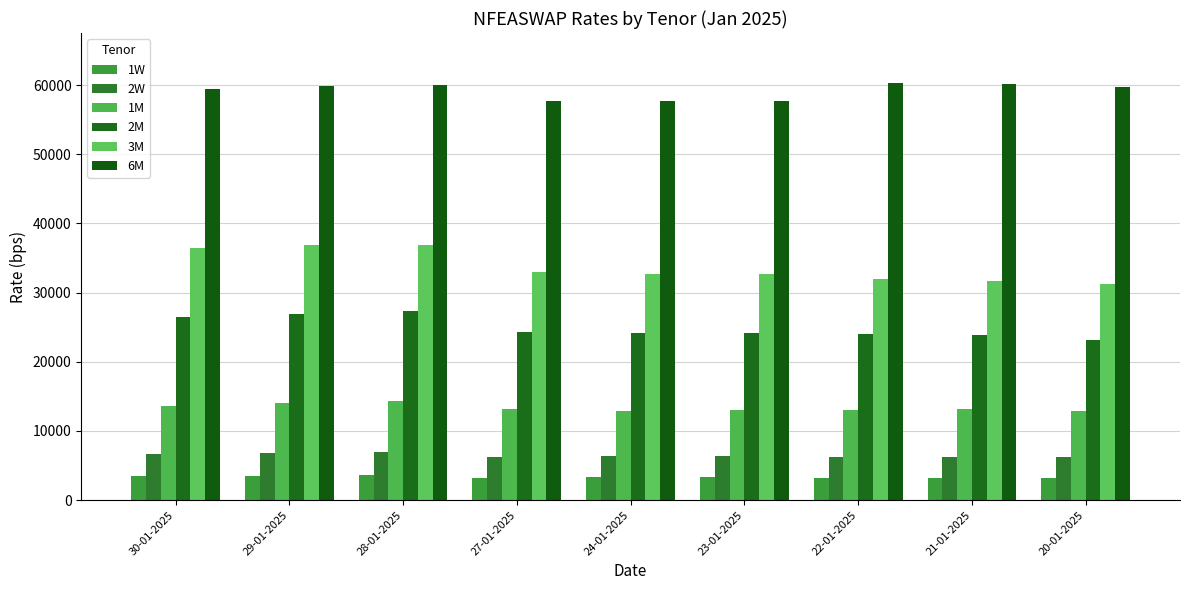

Between 22-01-2025 and 30-01-2025, which is larger?

30-01-2025